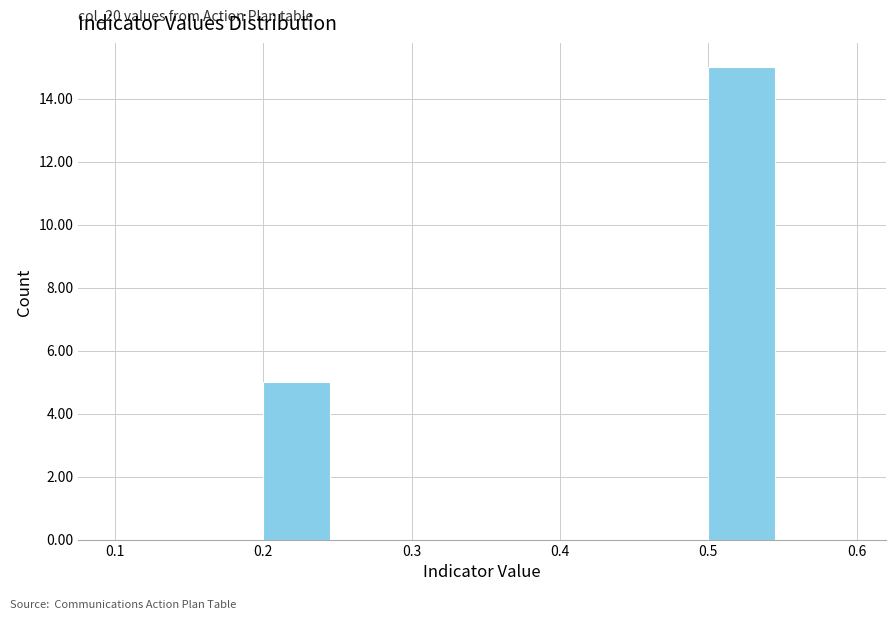

Over which range of the x-axis is the bar tallest?

0.50 to 0.55